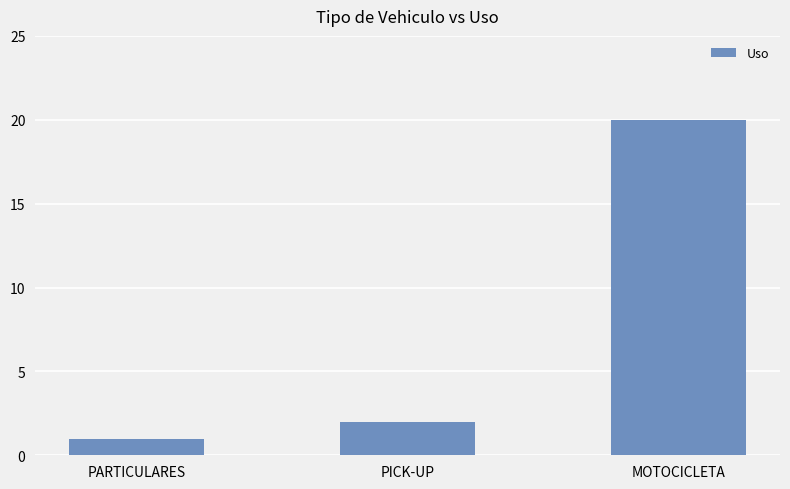

Rank the categories by value from highest to lowest.

MOTOCICLETA, PICK-UP, PARTICULARES